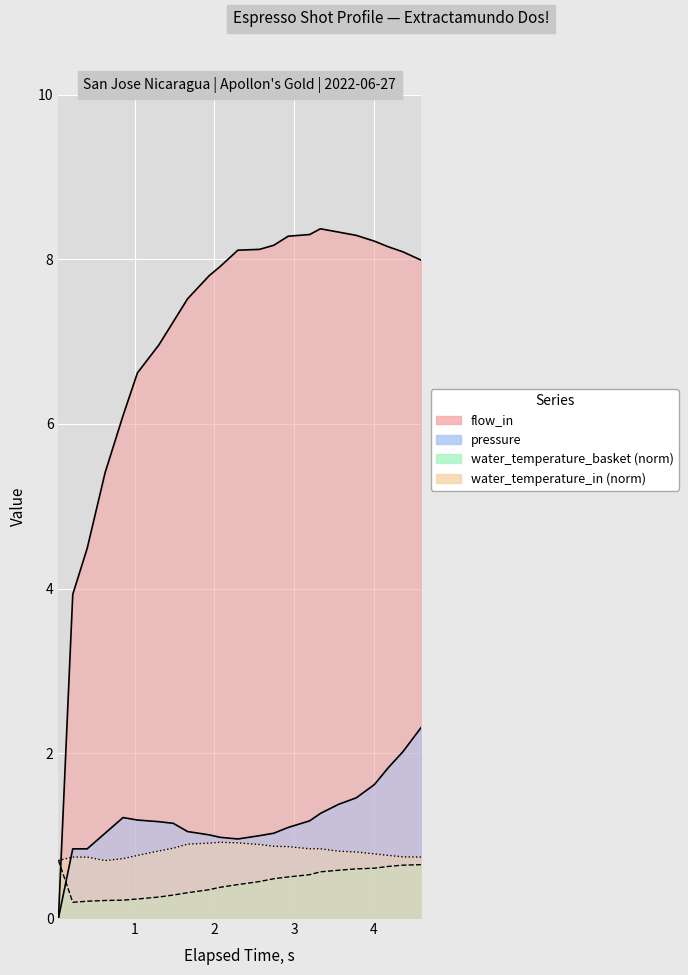

What is the average value of the flow_in series?

7.1